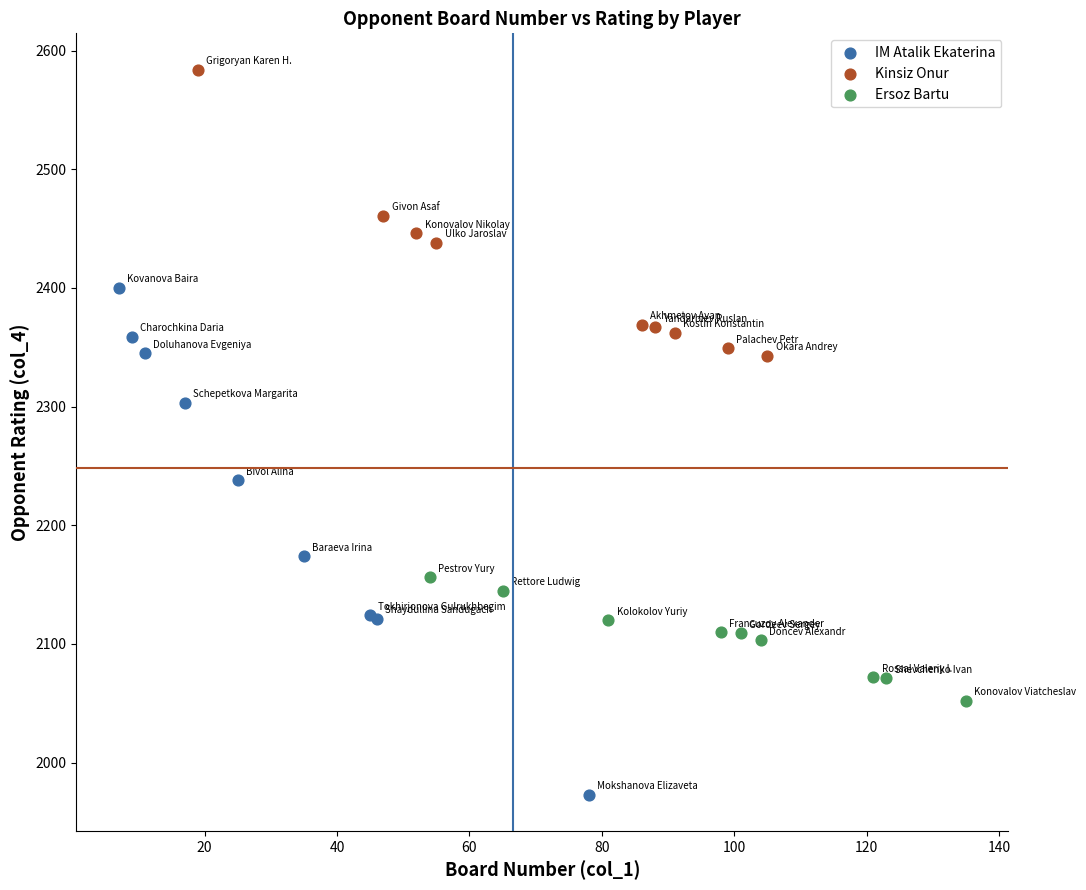

Which series has the widest spread of Y values?

IM Atalik Ekaterina